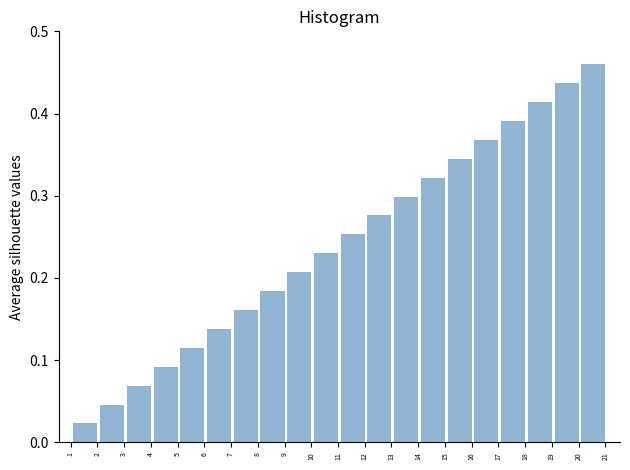

Between 2 and 10, which is larger?

10